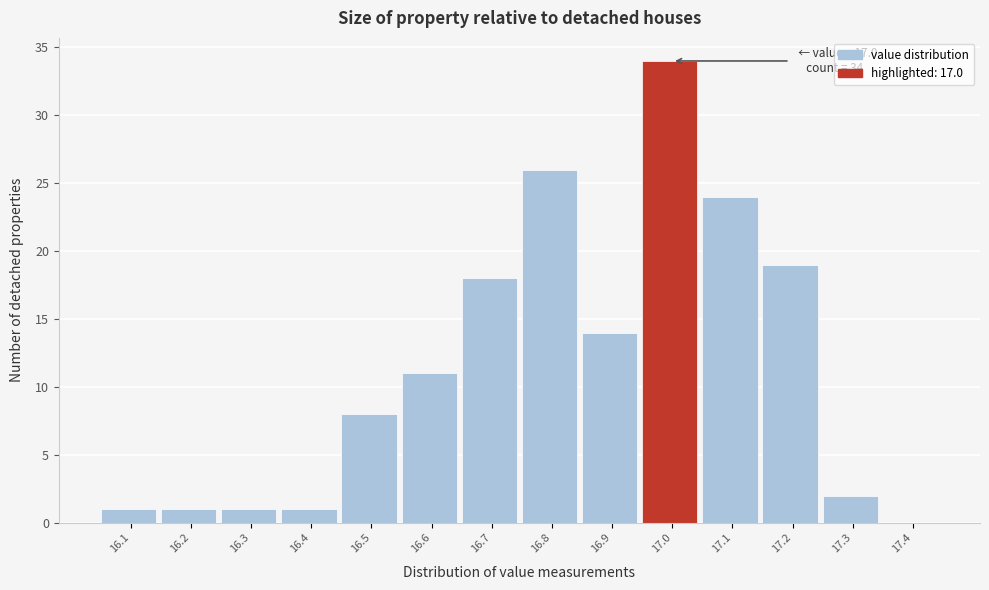

Over which range of the x-axis is the bar tallest?

16.95 to 17.05